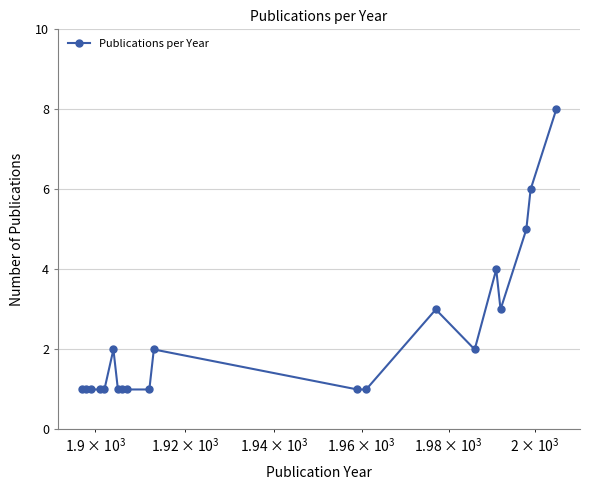

Does the chart have visible grid lines?

Yes